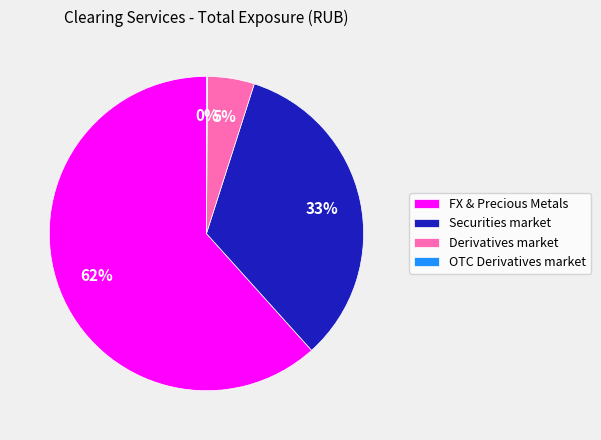

To the nearest percent, what is the difference between the largest and smallest slice percentages?

62%